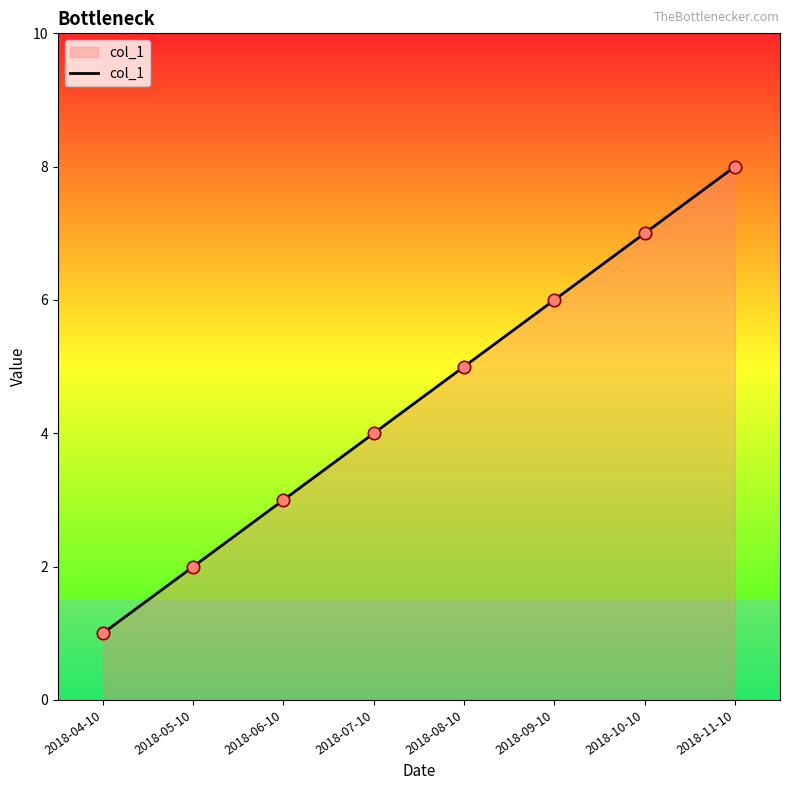

Which has a higher value, 2018-04-10 or 2018-05-10?

2018-05-10